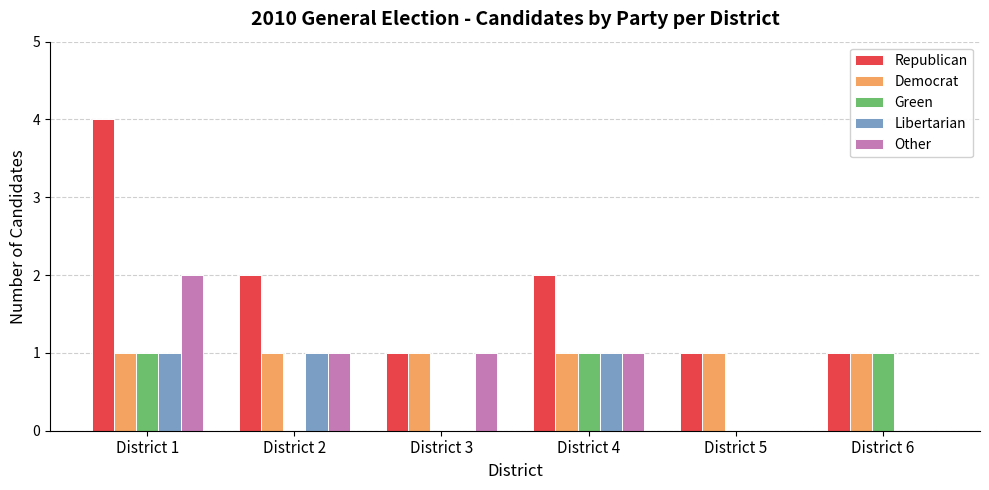

What is the maximum value shown in the chart?

4